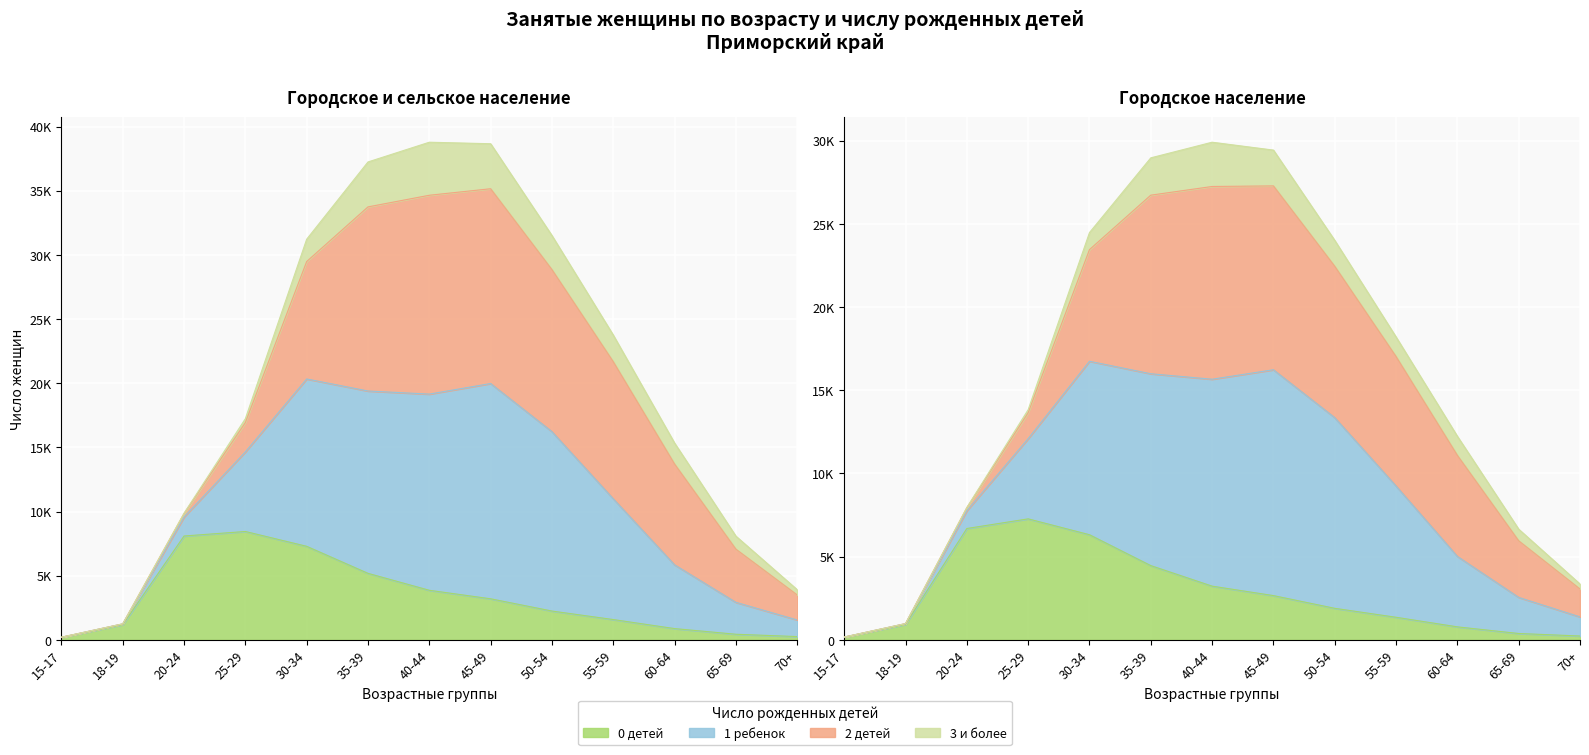

Where is the first local maximum for 0 children?

25-29